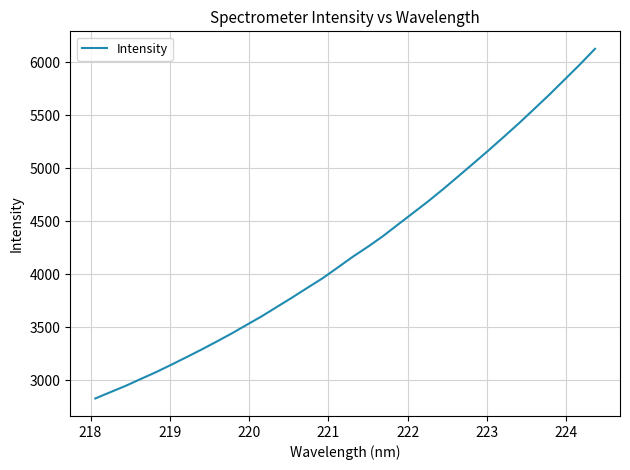

What is the smallest value displayed?

2827.2